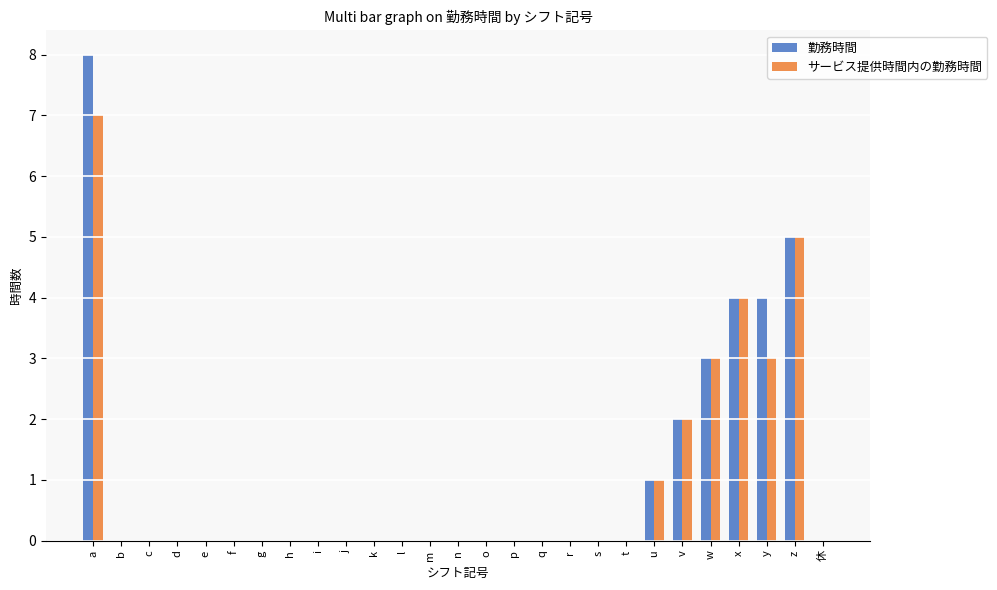

How many groups of bars are there?

27